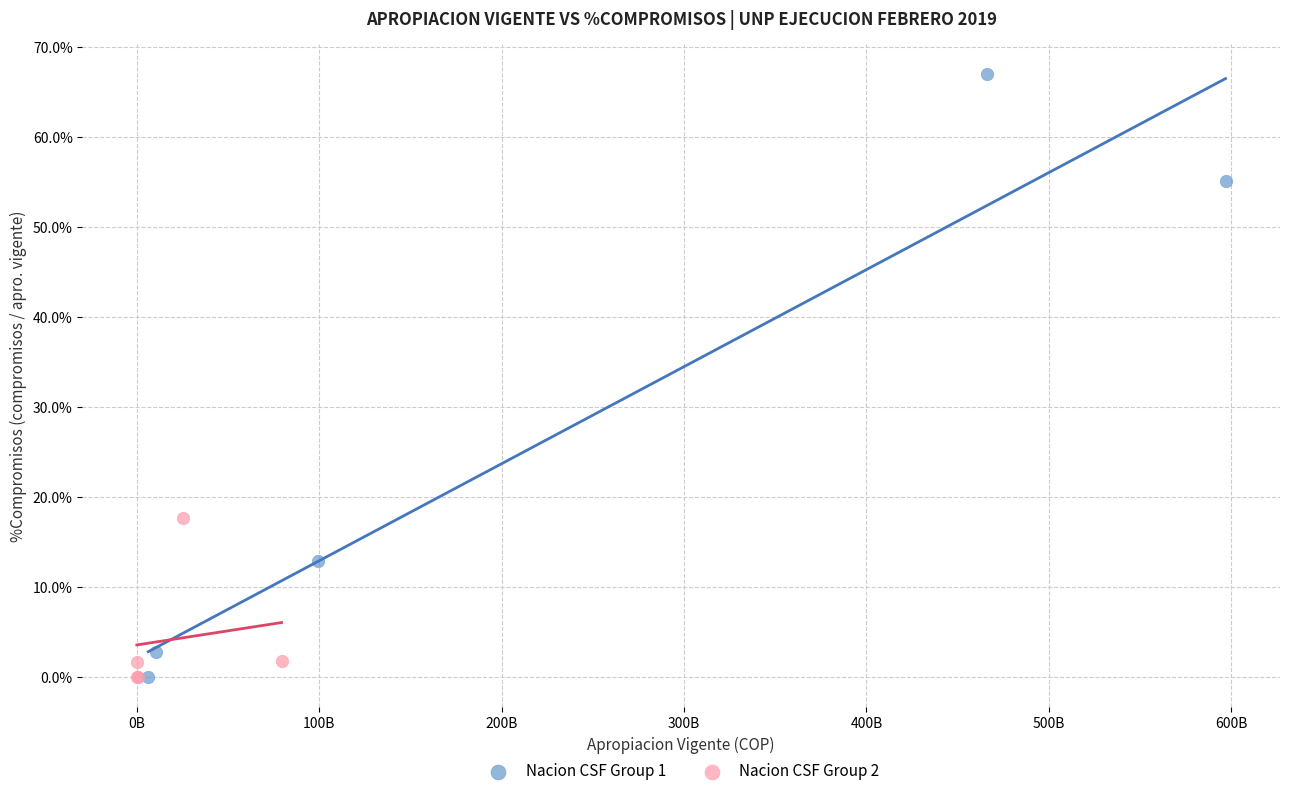

What are all the series names shown in the legend?

Nacion CSF Group 1, Nacion CSF Group 2